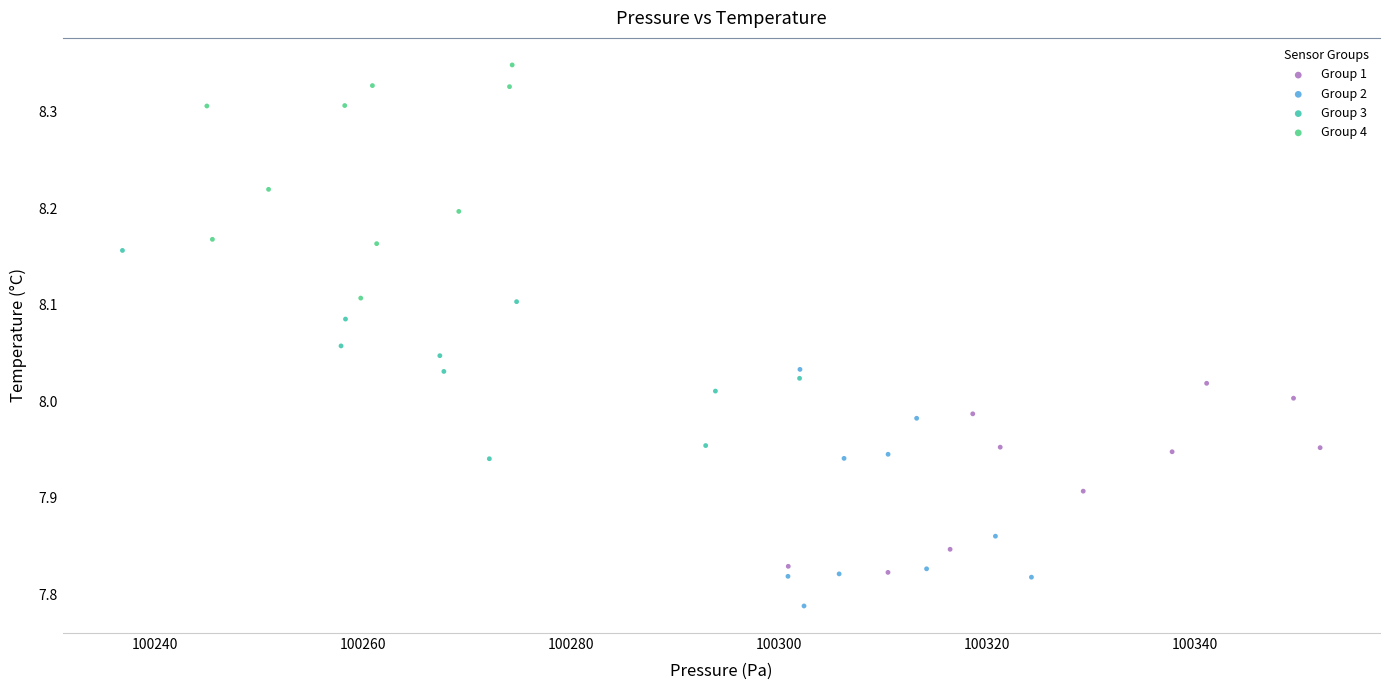

Which series reaches the maximum Y coordinate?

Group 4